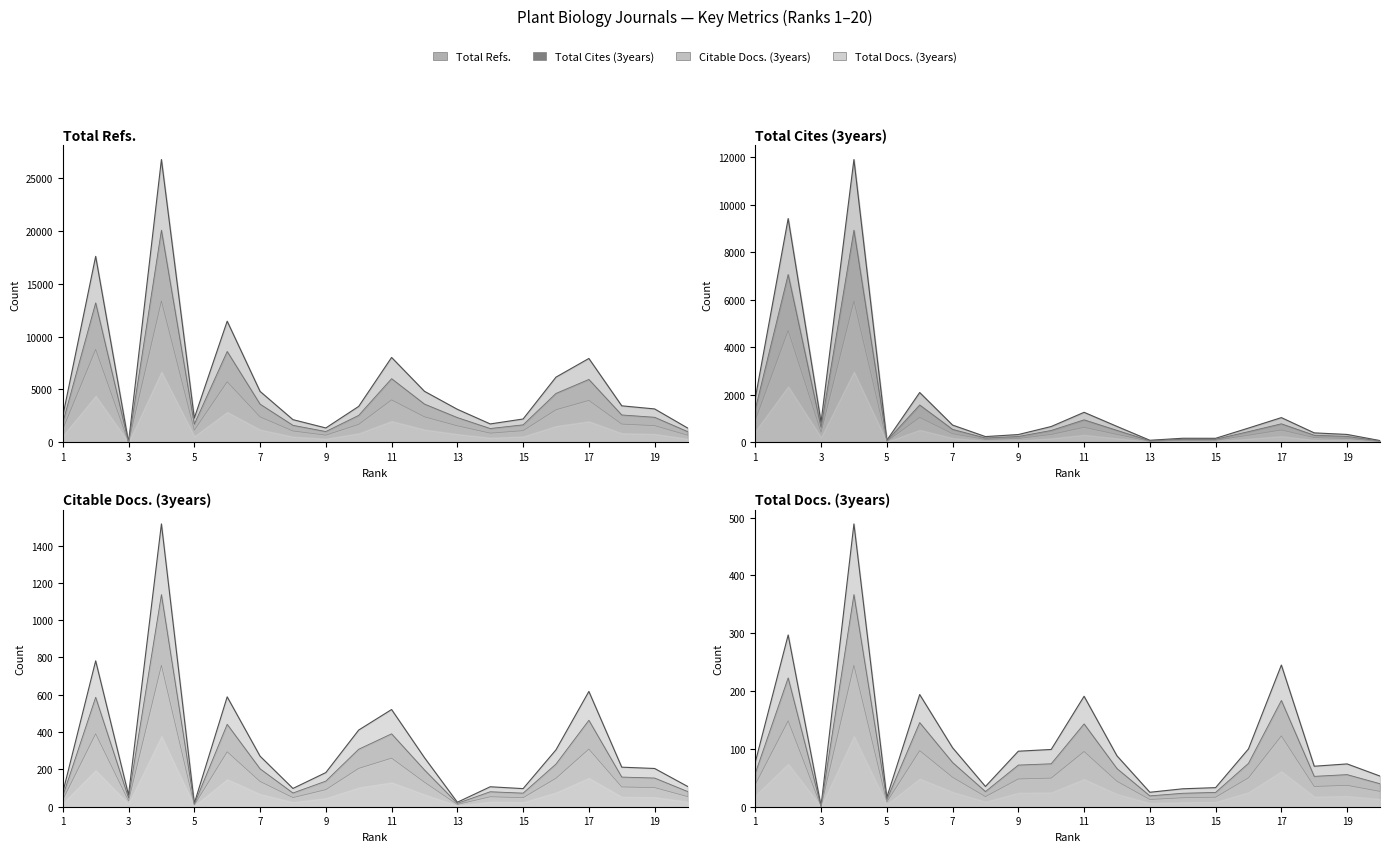

Which has a higher value, 6 or 18?

6